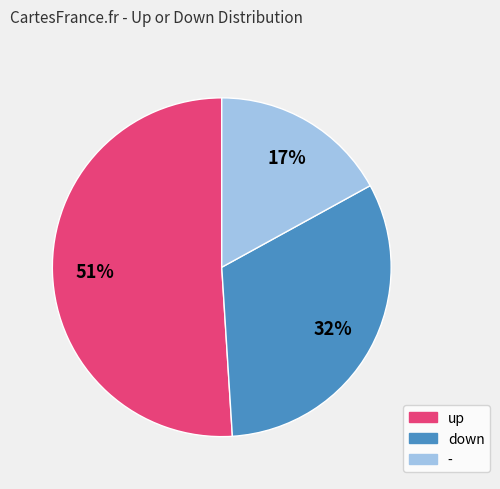

Which has a higher value, - or up?

up